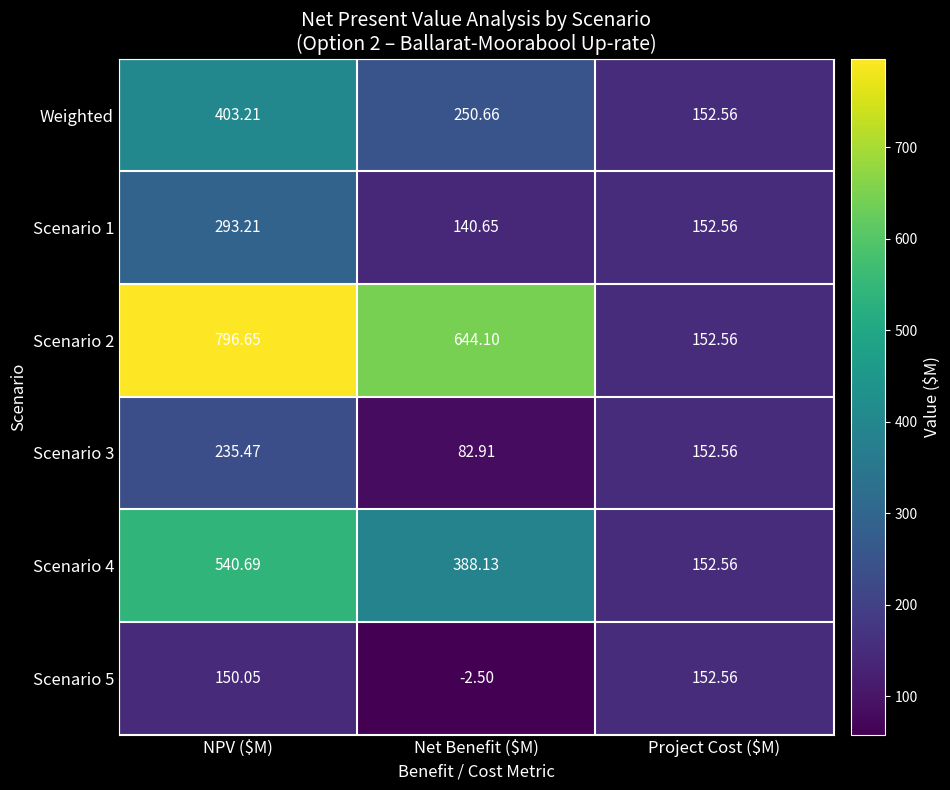

What is the spread (max minus min) of values at NPV ($M)?

646.6